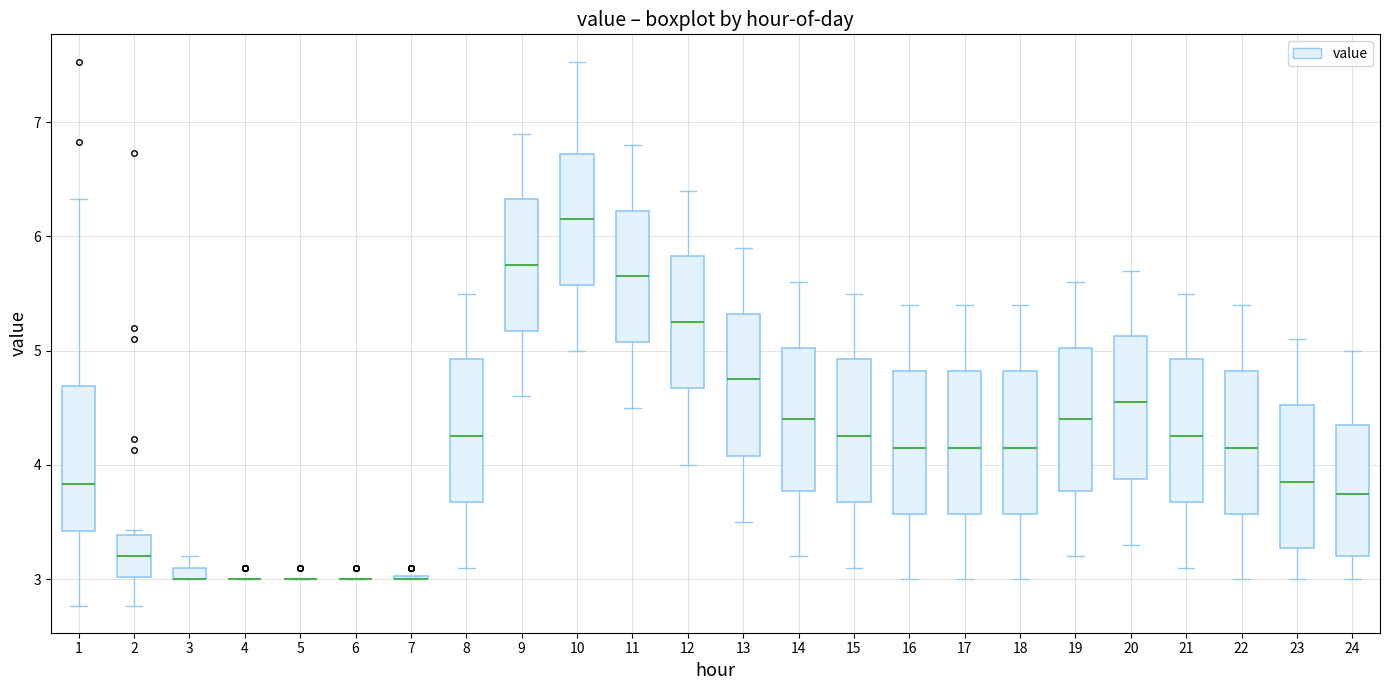

Where does the lower whisker of the box at x = 2 end on the y-axis? The values are not printed on the chart, so give them approximately, as read against the axis.

2.8